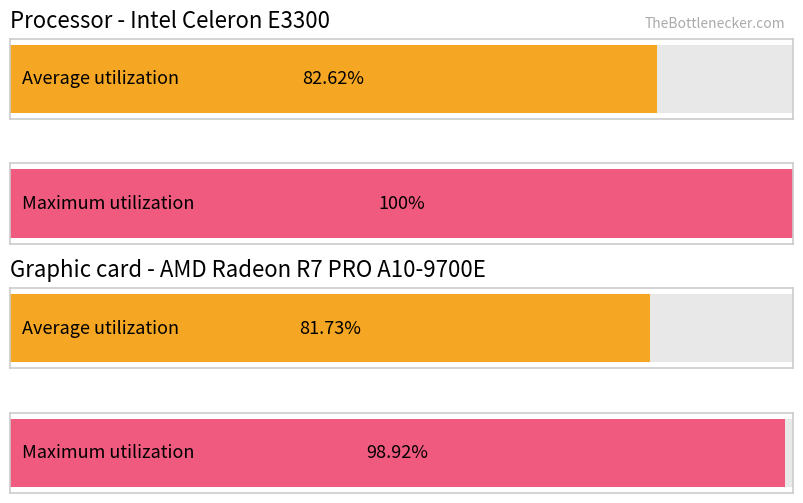

True or false: Average utilization has a value of 9.2 at 3.

False